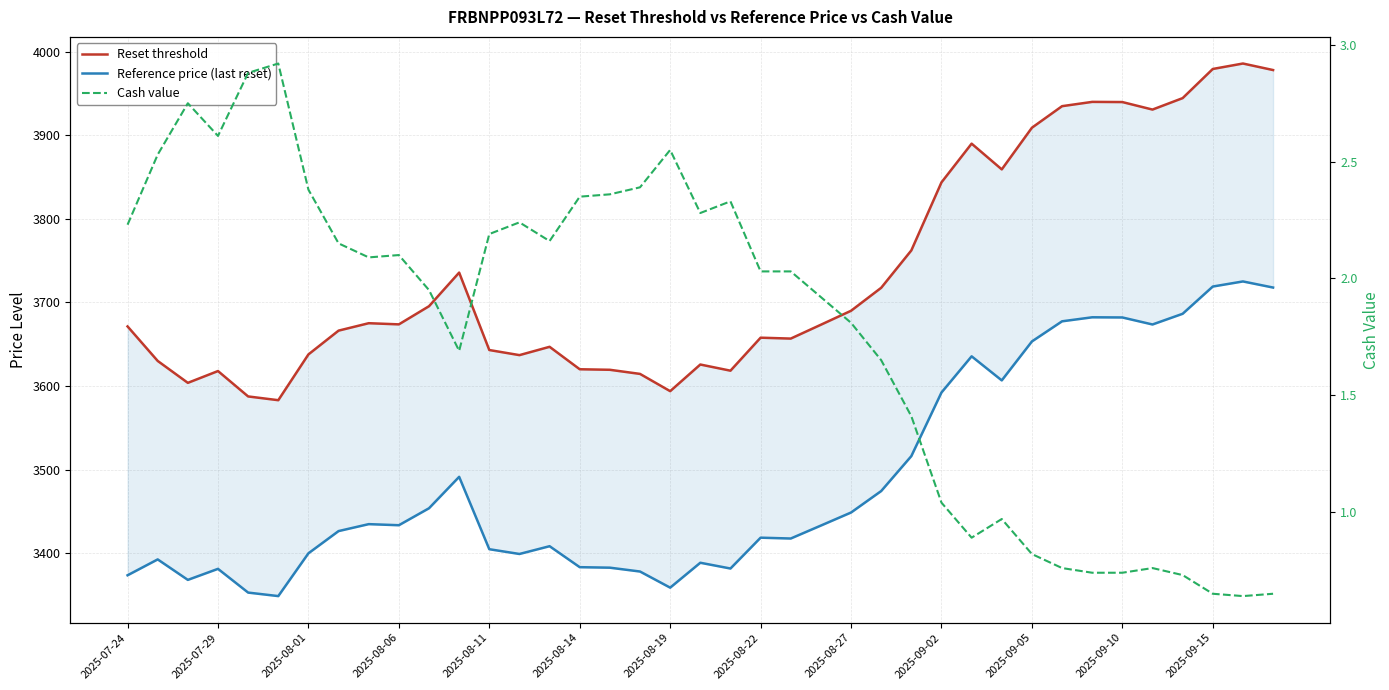

True or false: Reference price (last reset) and Reset threshold intersect in this chart.

False